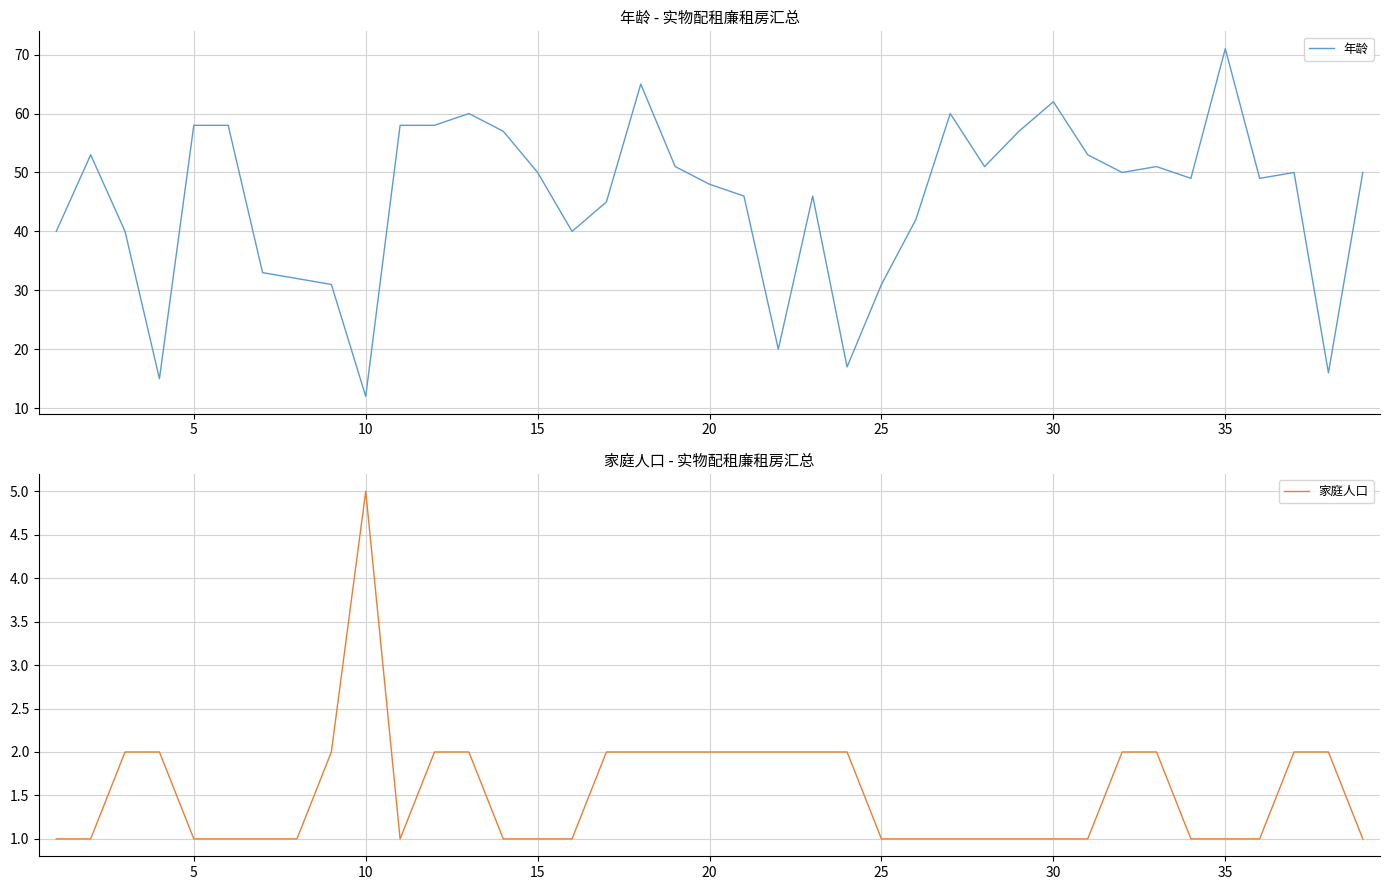

In 年龄, how many points are lower than both neighbors (excluding endpoints)?

10